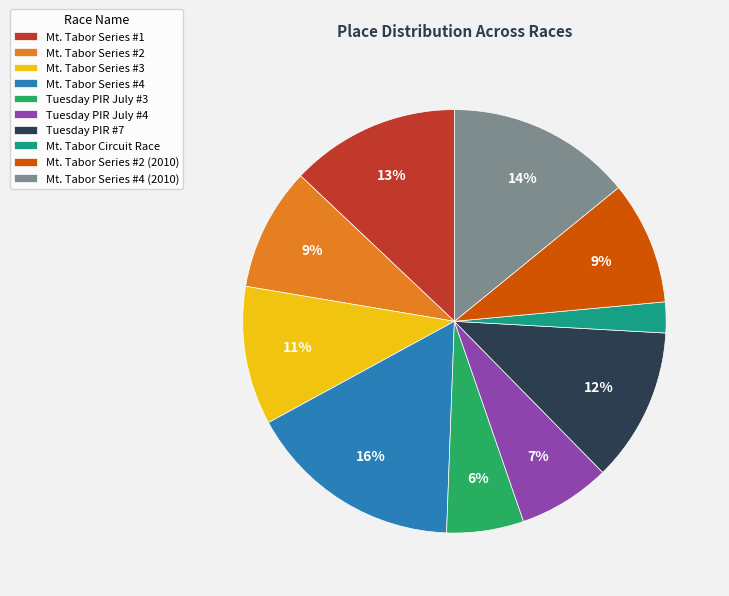

Which category has the biggest portion of the pie?

Mt. Tabor Series #4